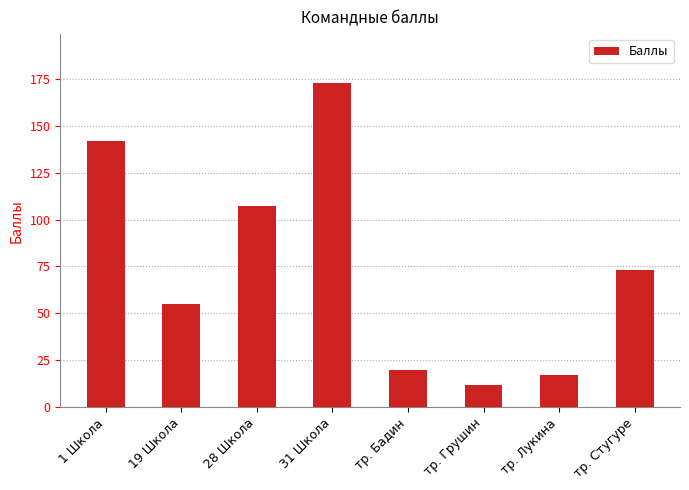

Between тр. Лукина and 31 Школа, which is larger?

31 Школа